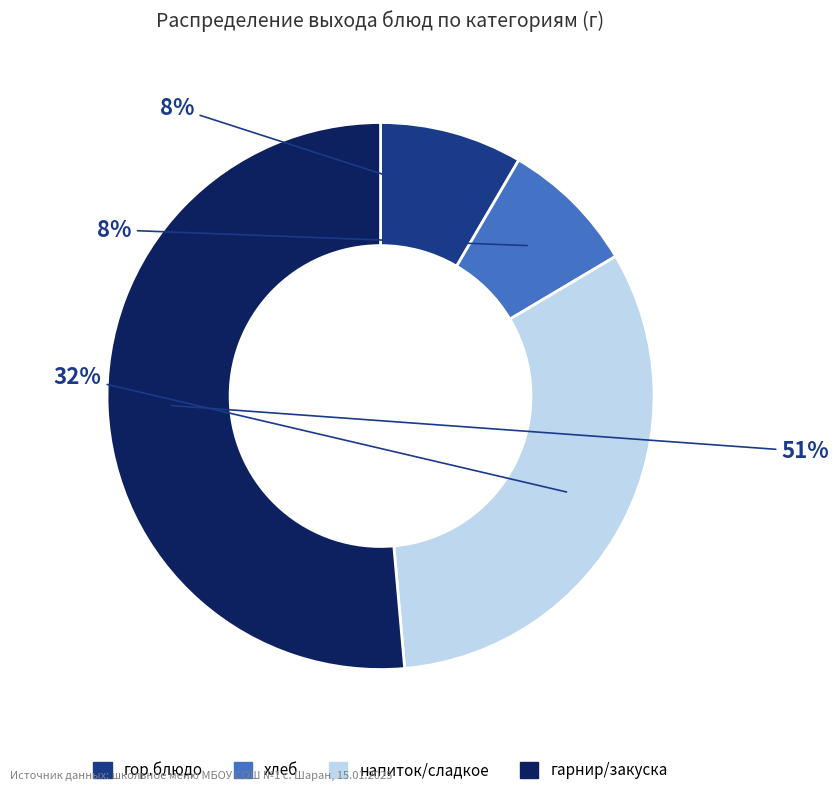

To the nearest percent, what is the difference between the largest and smallest slice percentages?

43%